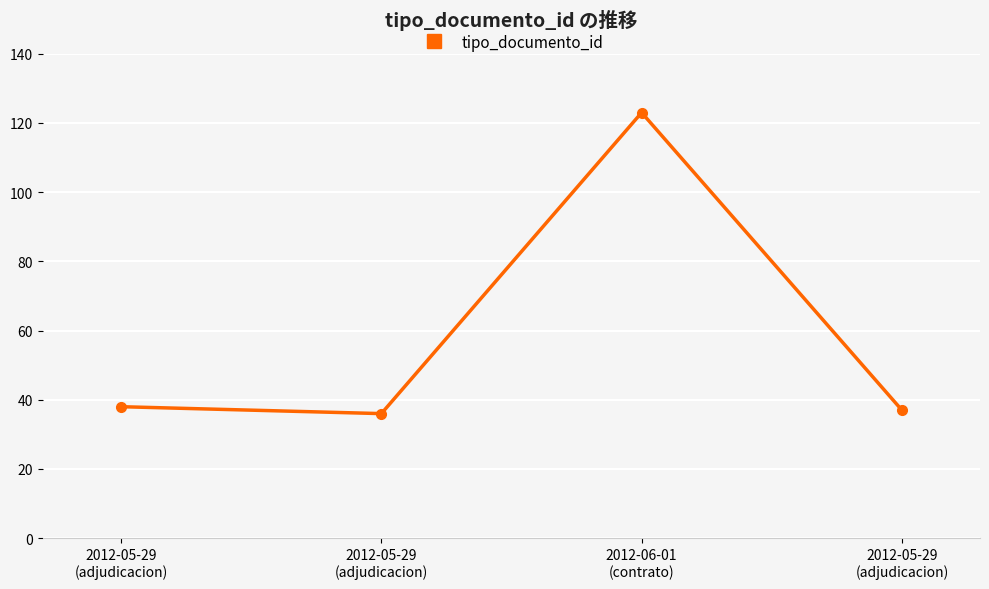

How many lines are shown in the chart?

1